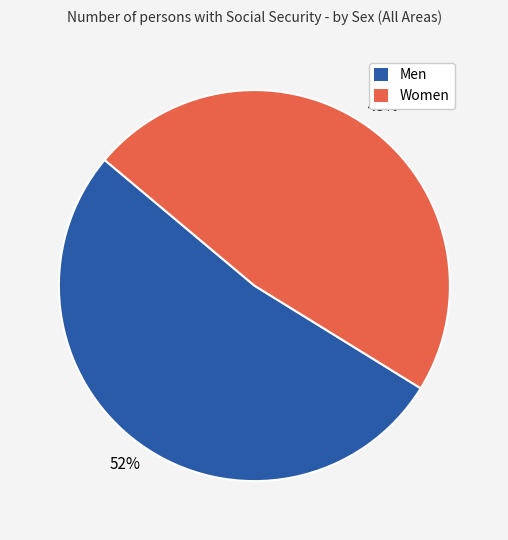

To the nearest percent, what is the combined percentage of Women and Men?

100%